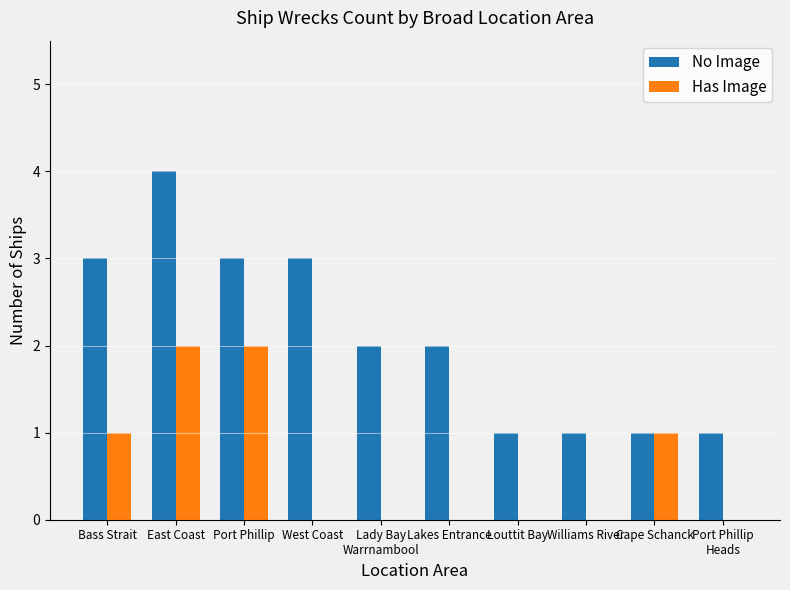

How many categories are shown in the chart?

10